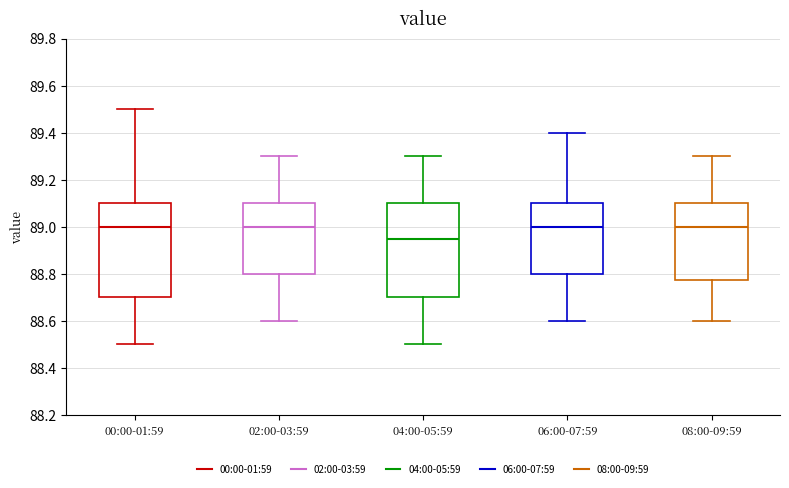

Reading left to right, read every box against the y-axis: the position of its median line, the range the box covers, and the ends of its whiskers. The values are not printed on the chart, so give them approximately, as read against the axis.

00:00-01:59: median 89.00, box 88.70 to 89.10, whiskers 88.50 to 89.50
02:00-03:59: median 89.00, box 88.80 to 89.10, whiskers 88.60 to 89.30
04:00-05:59: median 88.96, box 88.70 to 89.10, whiskers 88.50 to 89.30
06:00-07:59: median 89.00, box 88.80 to 89.10, whiskers 88.60 to 89.40
08:00-09:59: median 89.00, box 88.78 to 89.10, whiskers 88.60 to 89.30